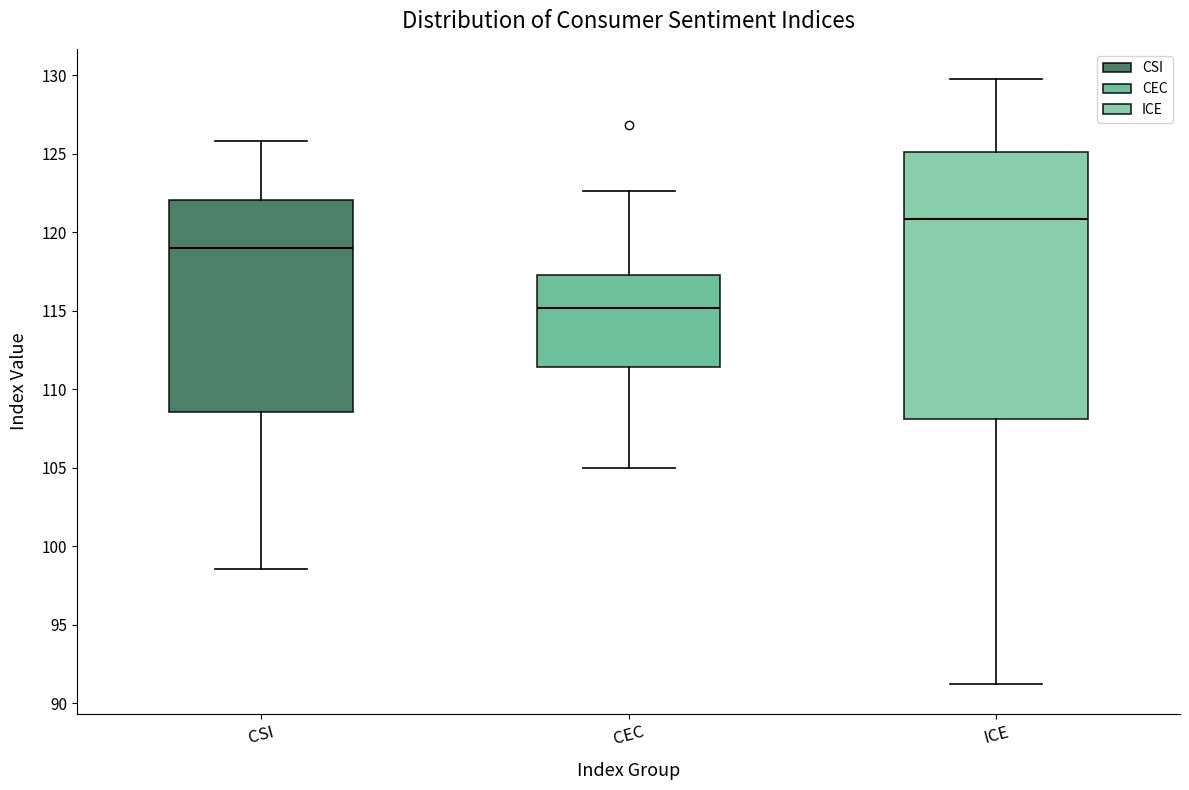

Reading left to right, read every box against the y-axis: the position of its median line, the range the box covers, and the ends of its whiskers. The values are not printed on the chart, so give them approximately, as read against the axis.

CSI: median 119.0, box 108.5 to 122.0, whiskers 98.5 to 126.0
CEC: median 115.0, box 111.5 to 117.5, whiskers 105.0 to 122.5
ICE: median 121.0, box 108.0 to 125.0, whiskers 91.0 to 129.5